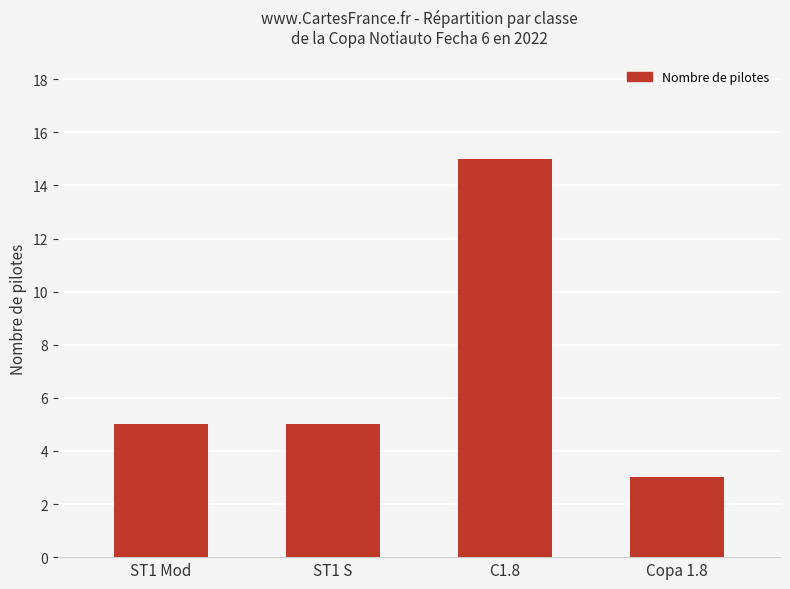

Approximately how many times larger is the value at C1.8 compared to ST1 S?

3.0